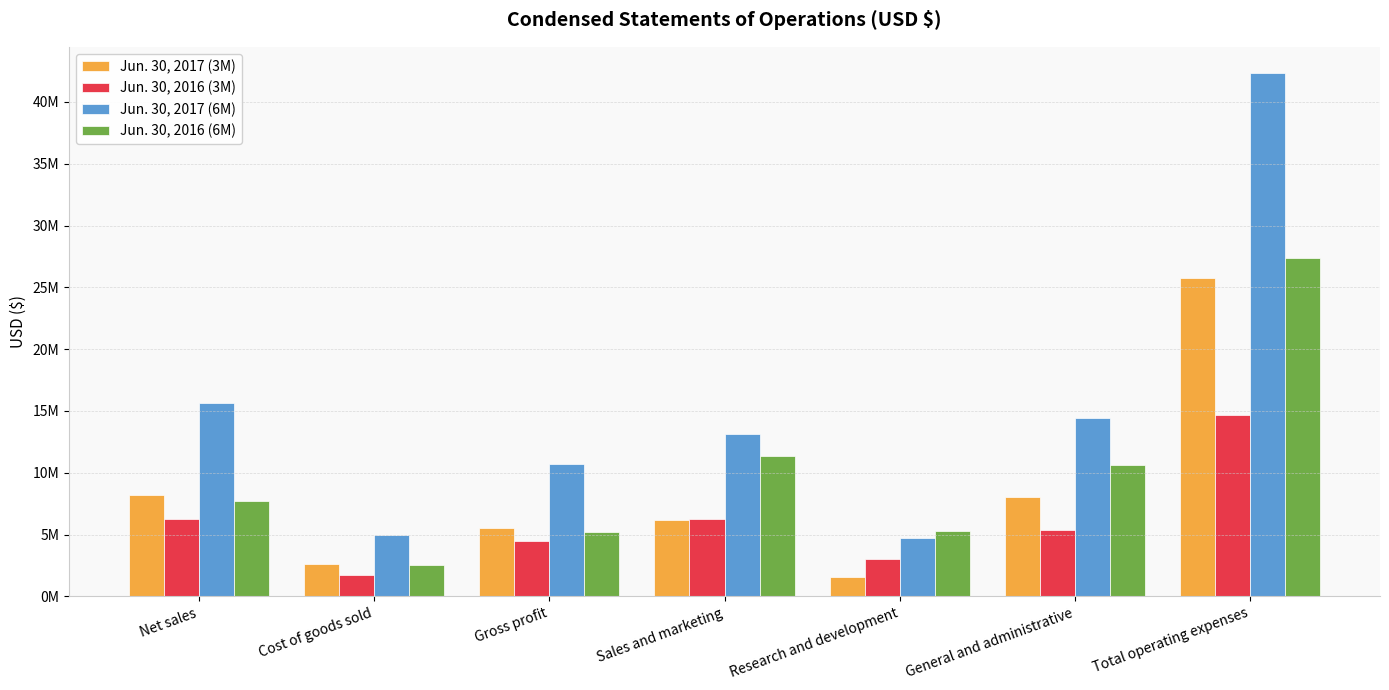

Are the bars horizontal?

No